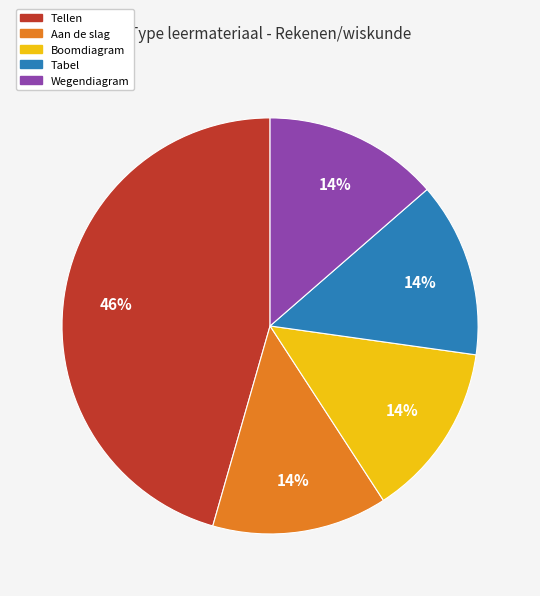

Is there any slice that represents more than half of the pie?

No